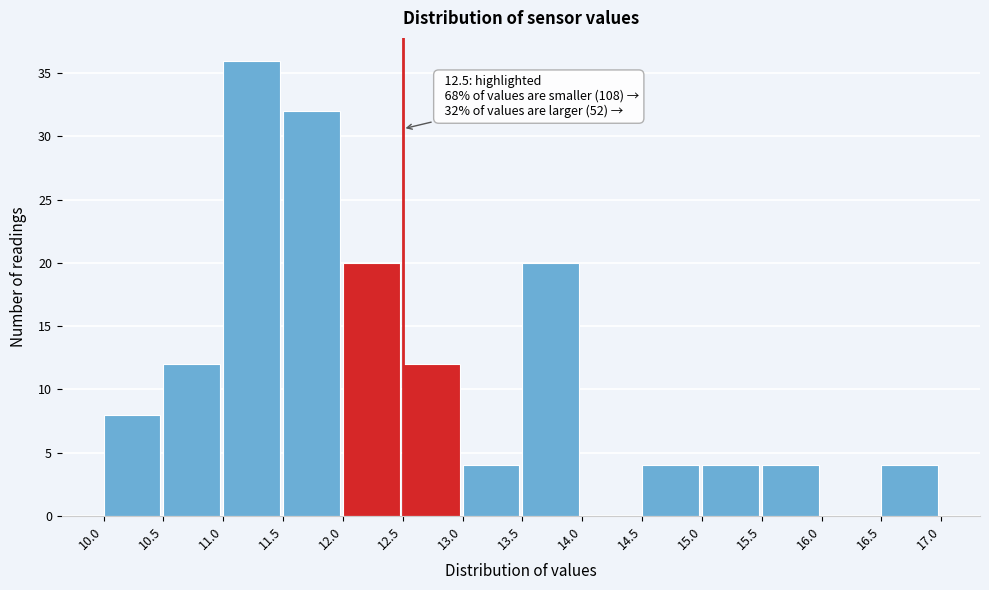

Which range on the x-axis has the tallest bar?

11.0 to 11.5